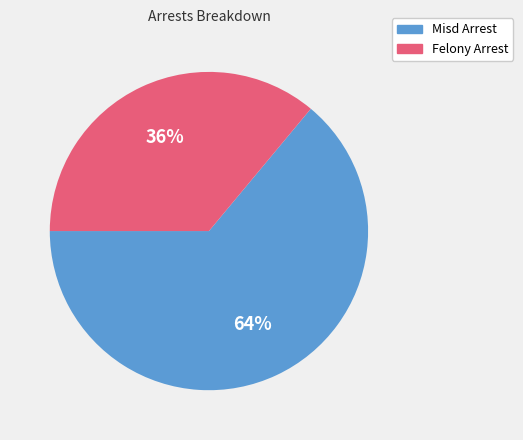

Between Felony Arrest and Misd Arrest, which is larger?

Misd Arrest